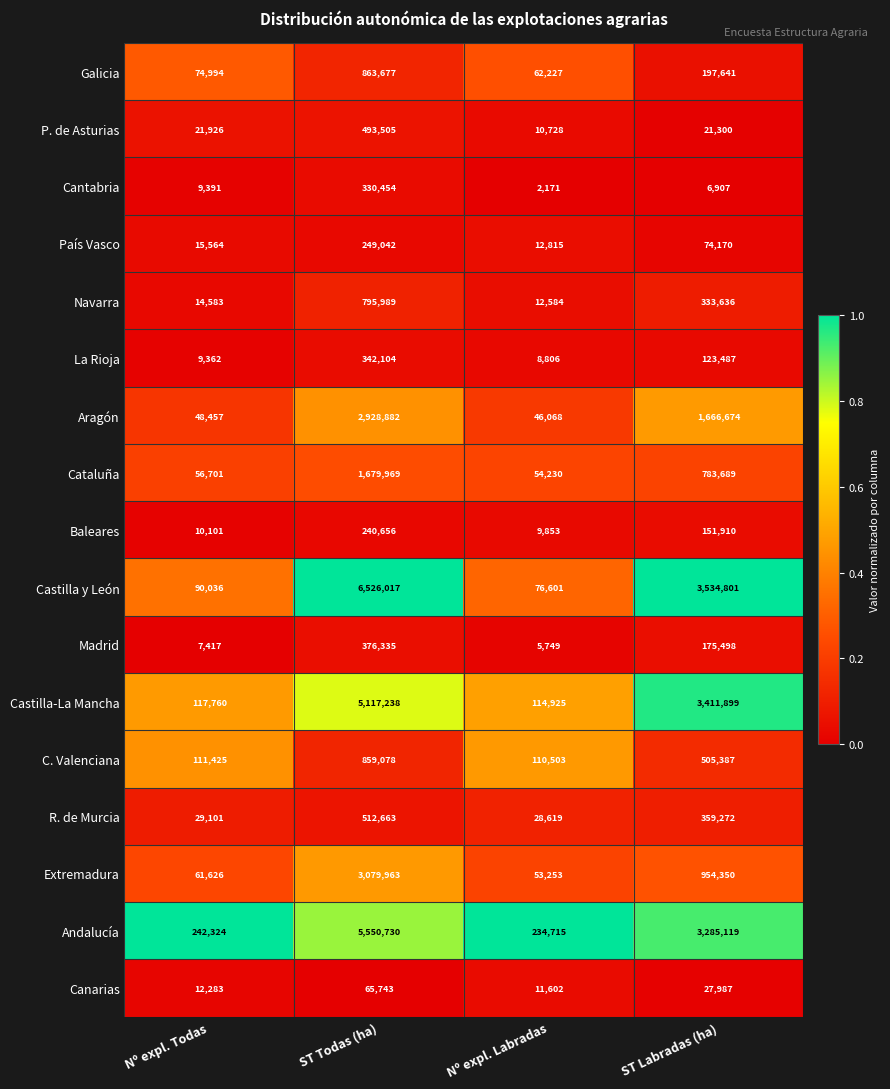

What is the spread (max minus min) of values at ST Todas (ha)?

6460274